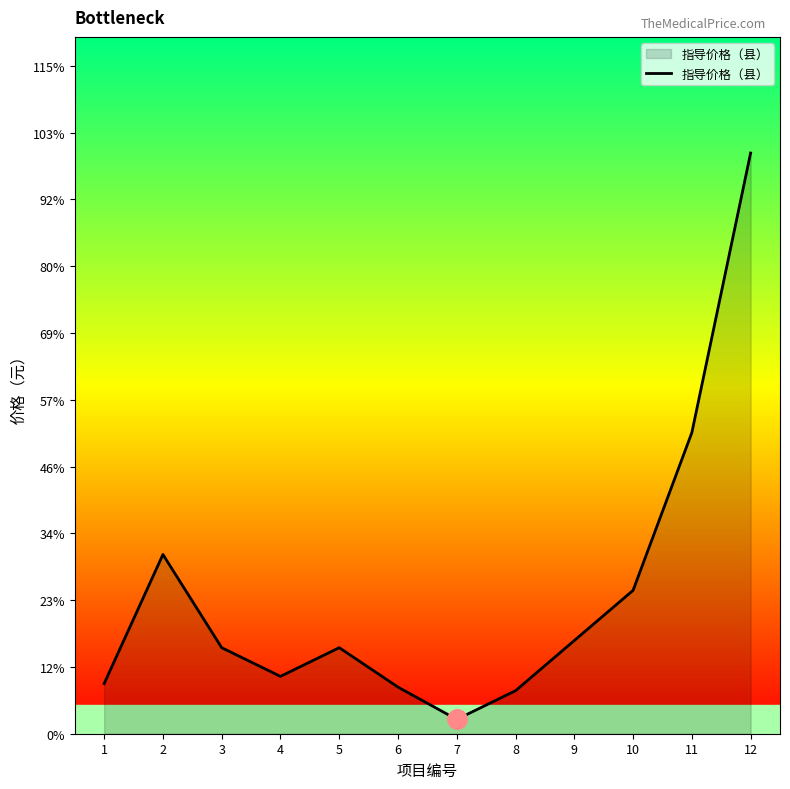

Reading right to left, list all the values displayed in this chart.

12=162	11=84	10=40	9=26	8=12	7=4	6=13	5=24	4=16	3=24	2=50	1=14